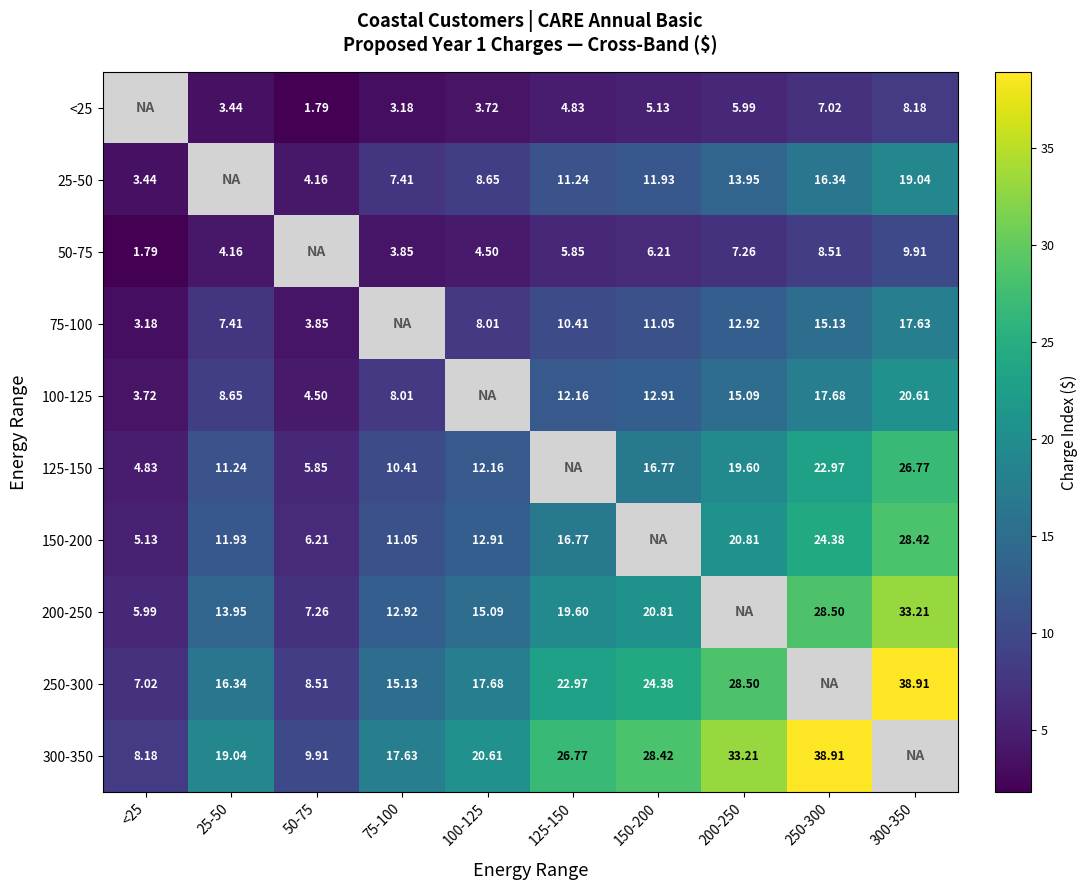

What is the difference between the highest and lowest values at 100-125?

16.9